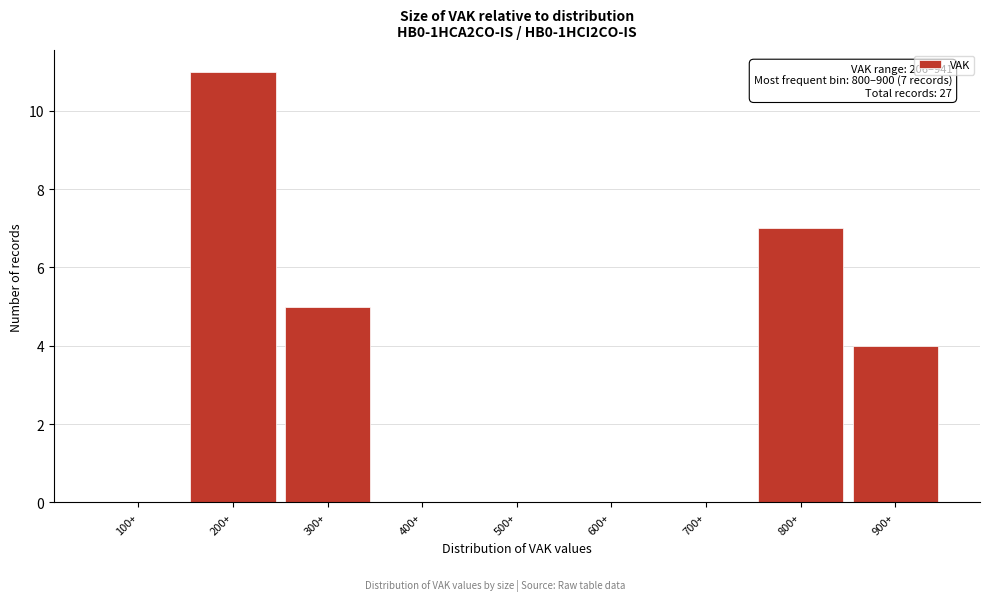

Reading right to left, list all the values displayed in this chart.

900+=4	800+=7	700+=0	600+=0	500+=0	400+=0	300+=5	200+=11	100+=0